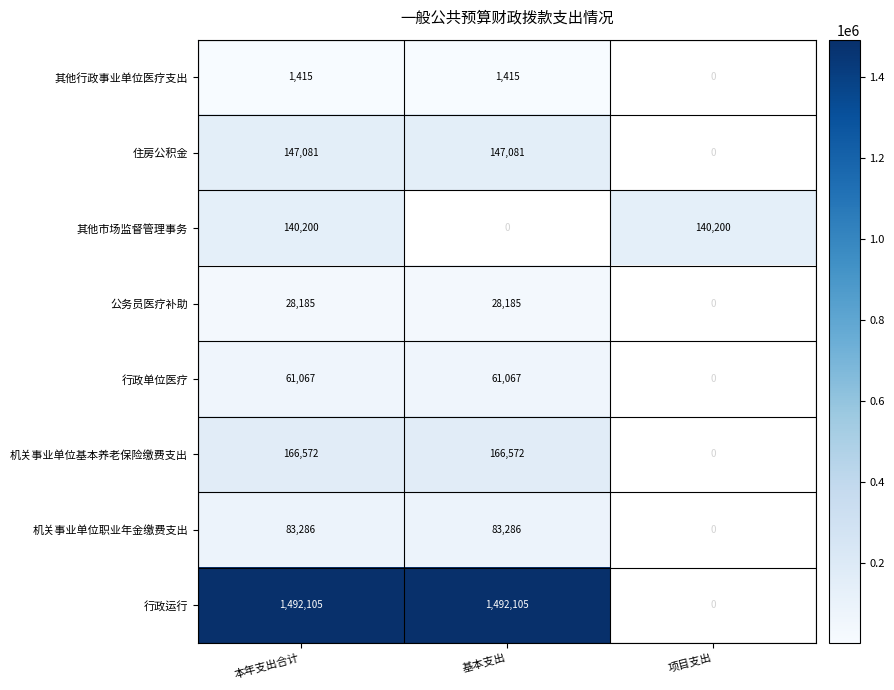

How many distinct data groups are displayed?

8